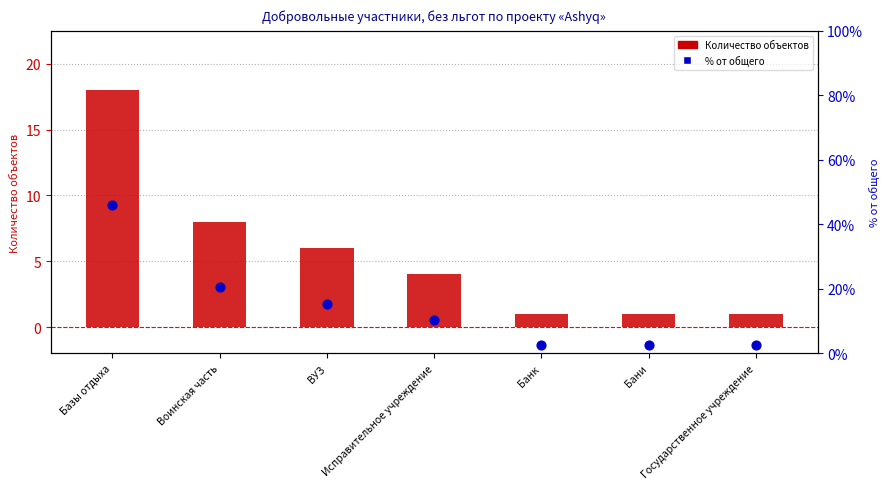

Which series has the largest Y range (max minus min)?

% от общего